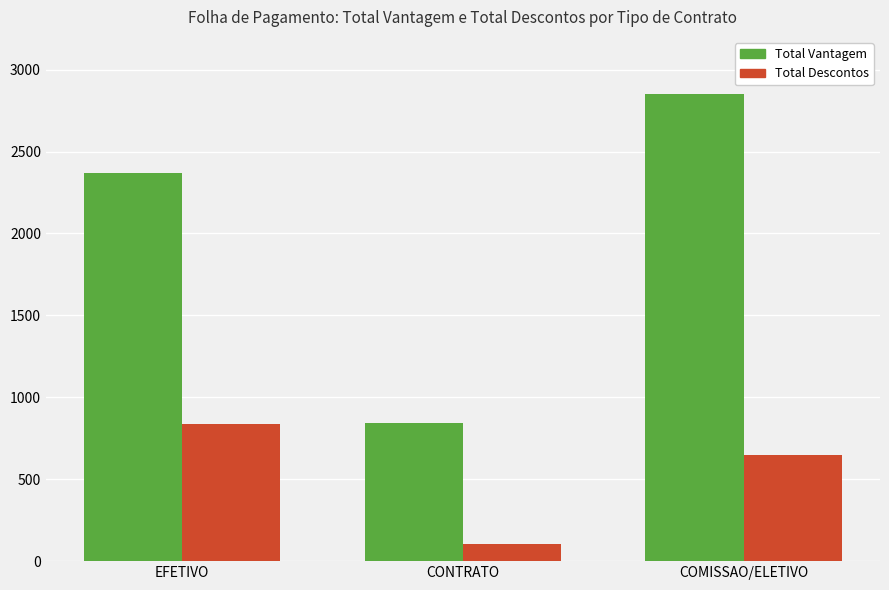

What is the spread (max minus min) of values at EFETIVO?

1534.3